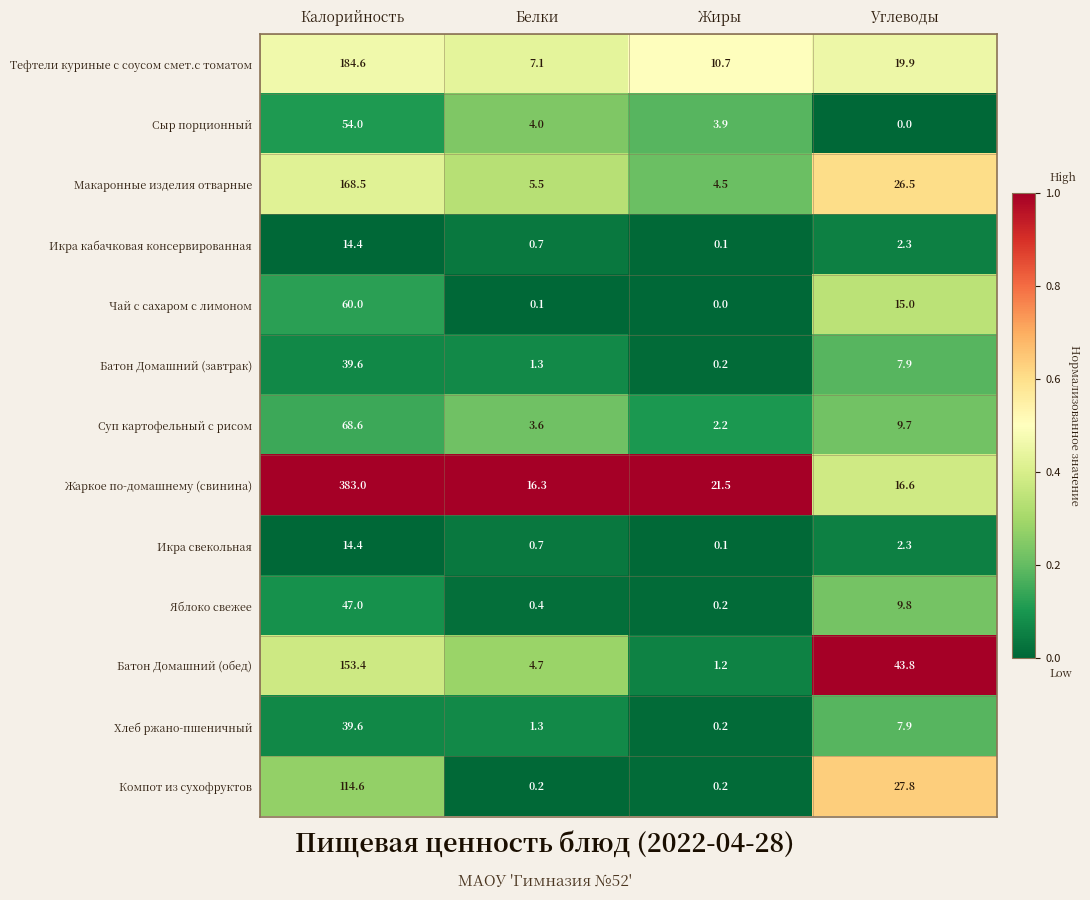

The value of Батон Домашний (обед) at Жиры is 0.7. True or false?

False